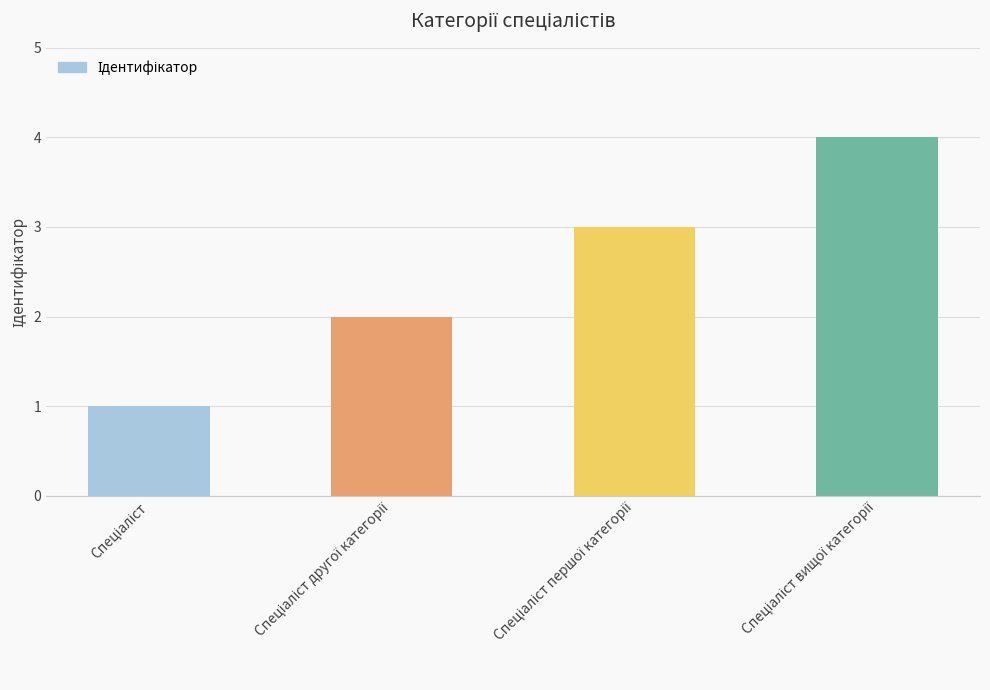

How many series are shown in this chart?

1